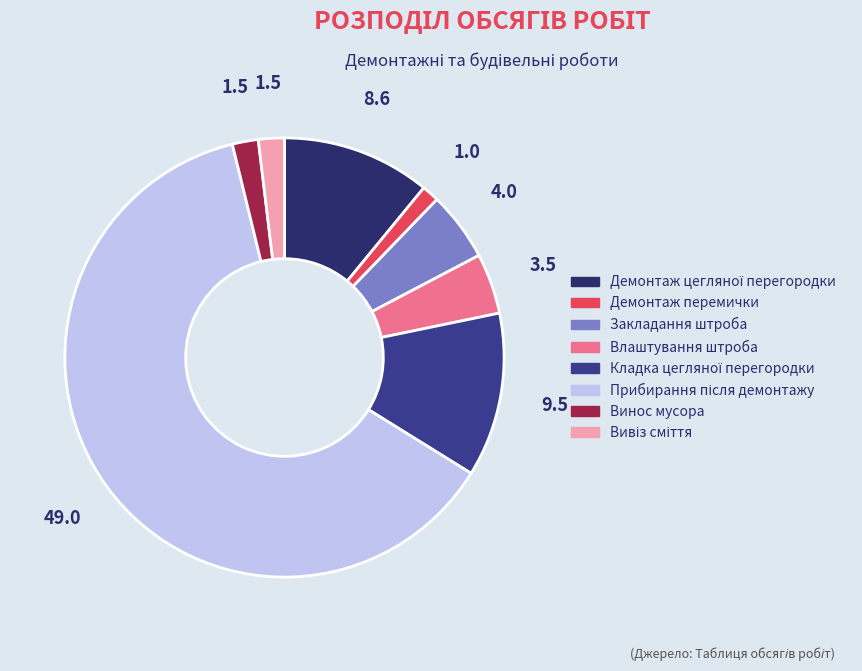

How many slices are in this pie chart?

8